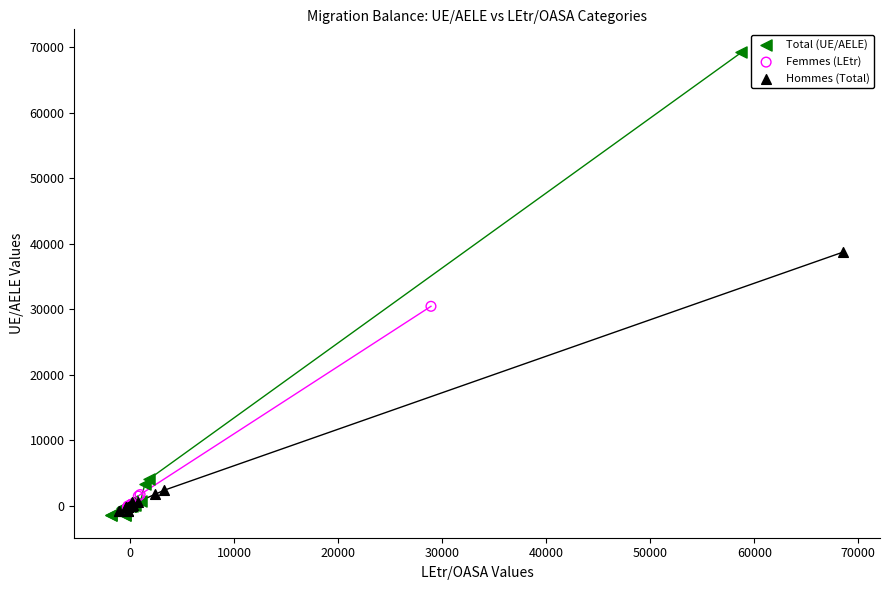

Which series has the largest Y range (max minus min)?

Total (UE/AELE)